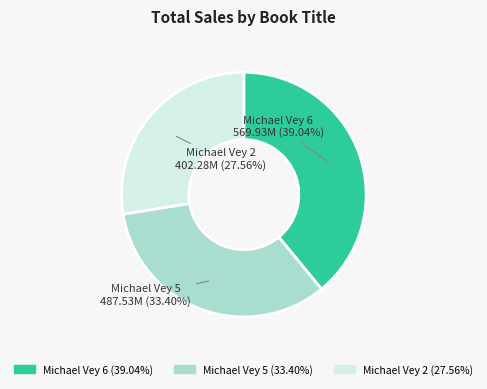

How many segments does this pie chart have?

3